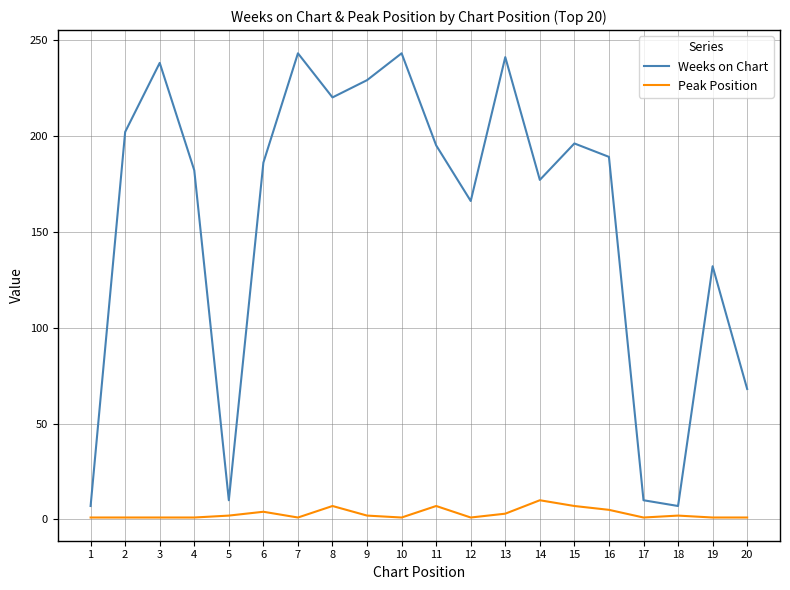

How many categories are shown in the chart?

20